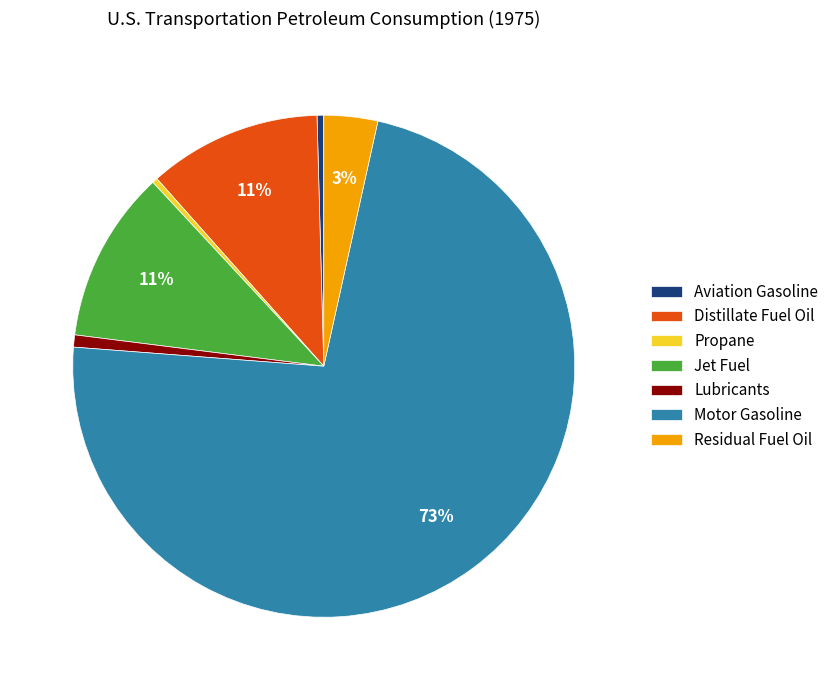

What percentage is the Distillate Fuel Oil slice, to the nearest percent?

11%